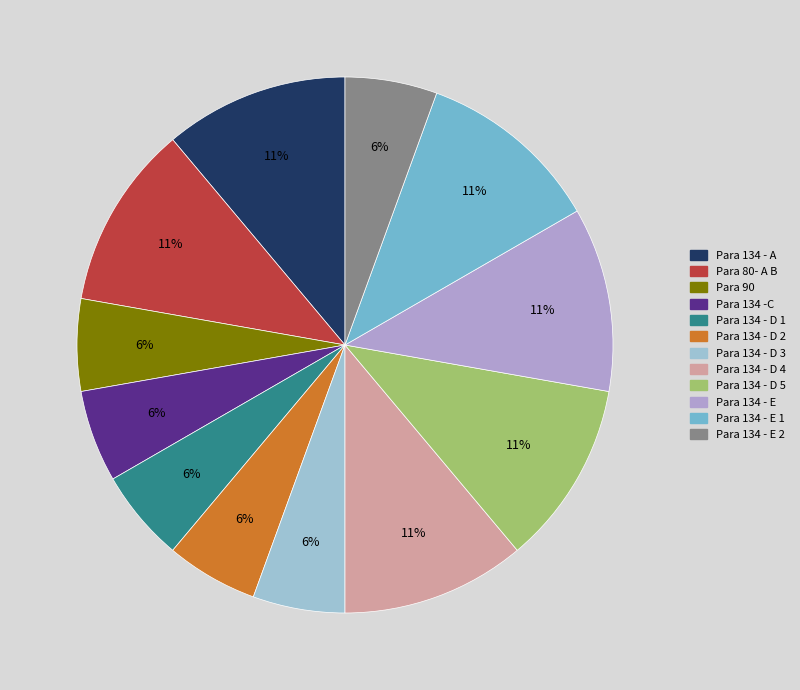

Is there any slice that represents more than half of the pie?

No